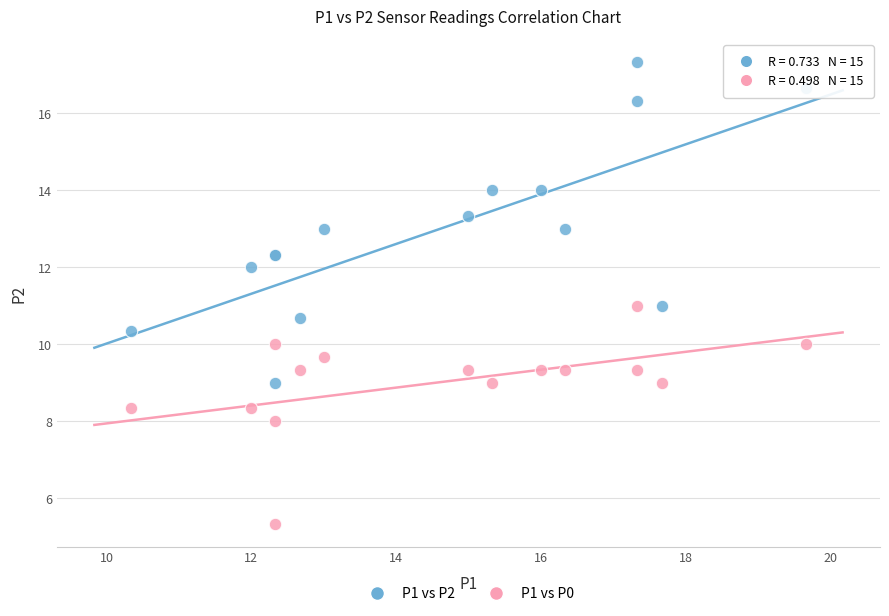

Which series reaches the maximum Y coordinate?

P1 vs P2